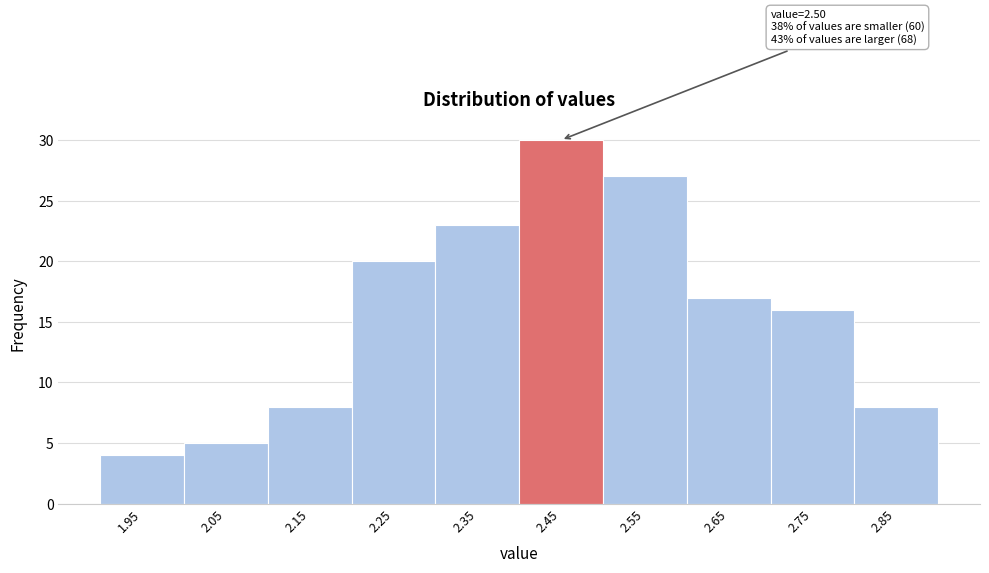

Reading left to right, list all the values displayed in this chart.

1.95=4	2.05=5	2.15=8	2.25=20	2.35=23	2.45=30	2.55=27	2.65=17	2.75=16	2.85=8